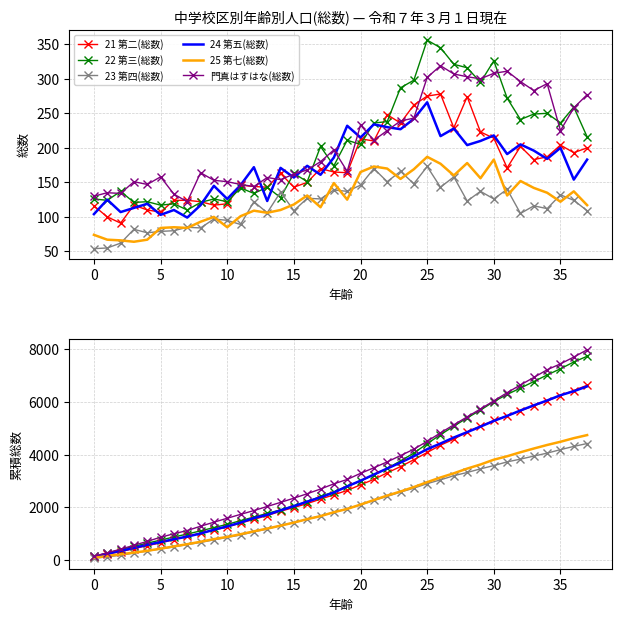

True or false: 22 第三(総数) has a value of 971 at 18.

False